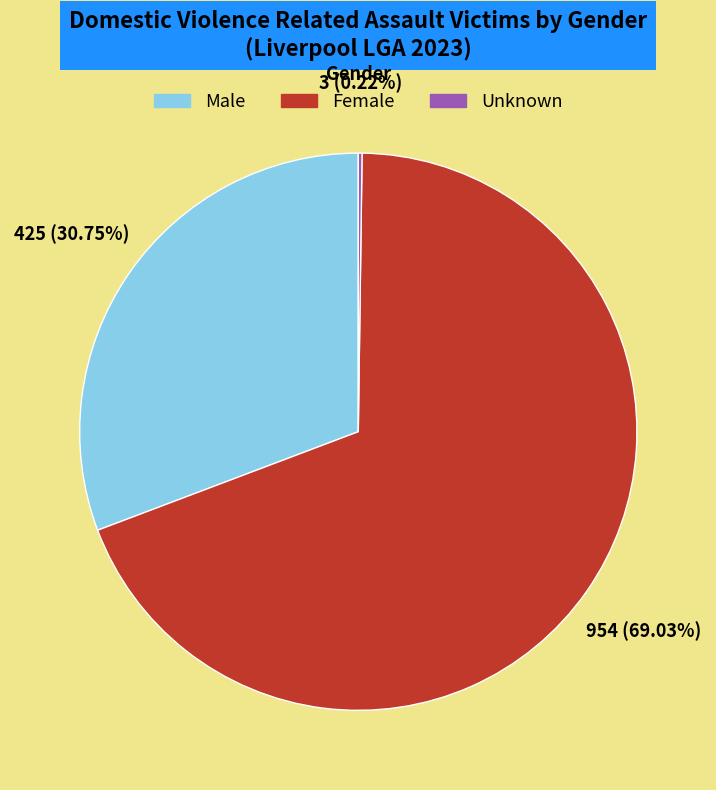

Which slice represents more than half of the pie?

Female